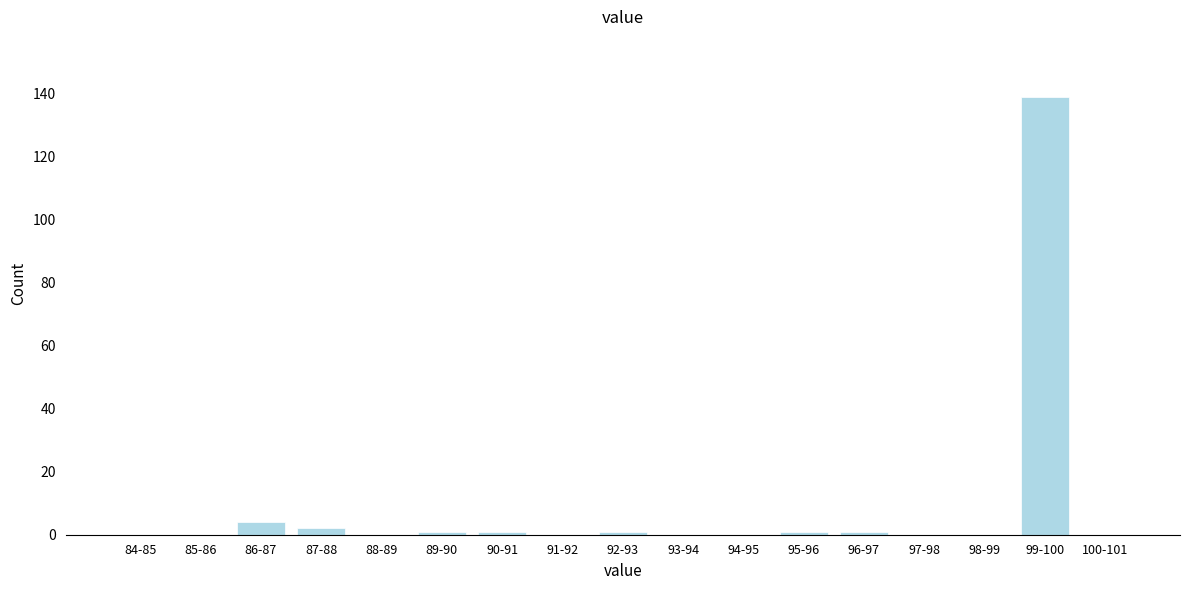

Reading left to right, what are all the values shown in this chart?

84-85=0	85-86=0	86-87=4	87-88=2	88-89=0	89-90=1	90-91=1	91-92=0	92-93=1	93-94=0	94-95=0	95-96=1	96-97=1	97-98=0	98-99=0	99-100=139	100-101=0